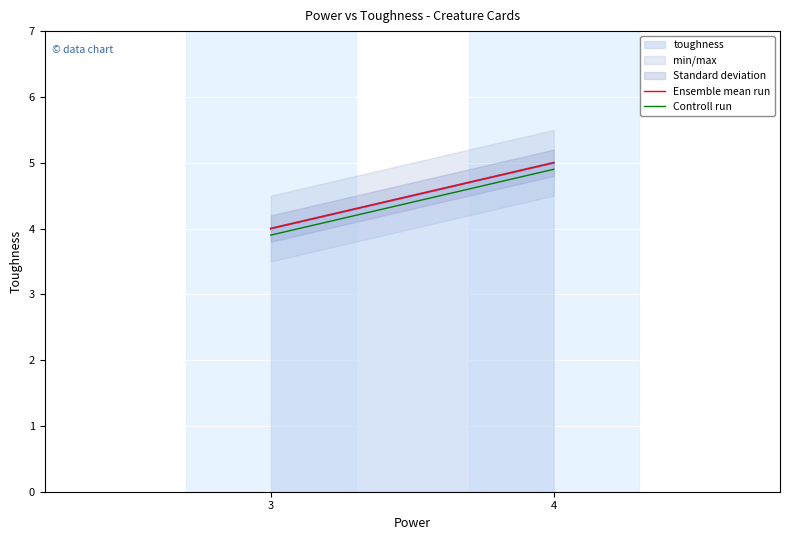

What is the value of the Controll run point at the 2nd from the left?

4.9